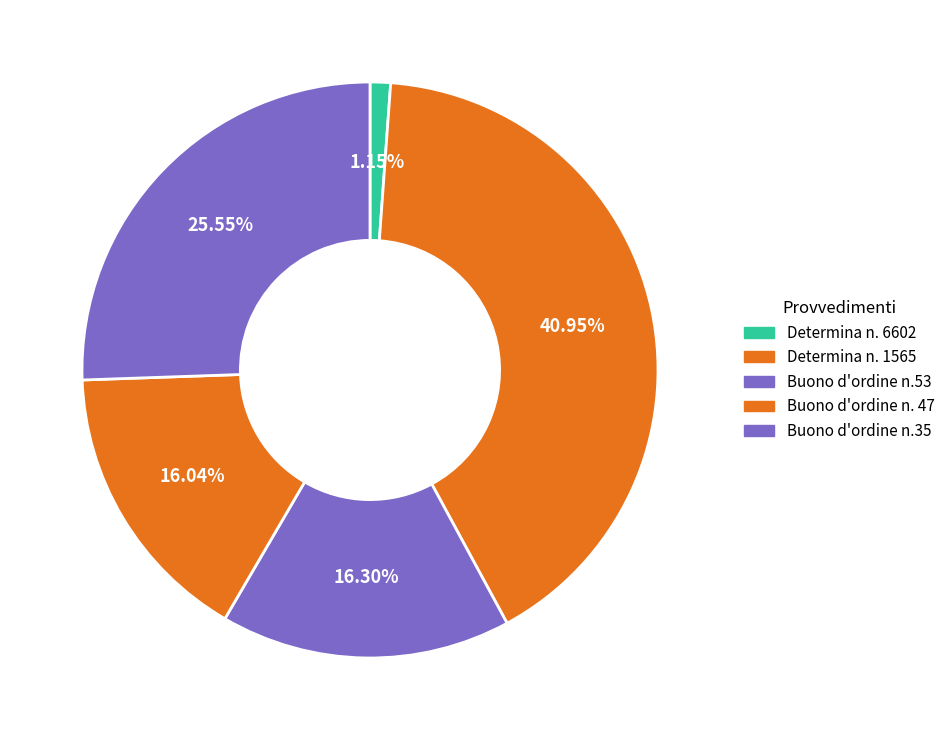

Which has a higher value, Buono d'ordine n.53 or Buono d'ordine n.35?

Buono d'ordine n.35